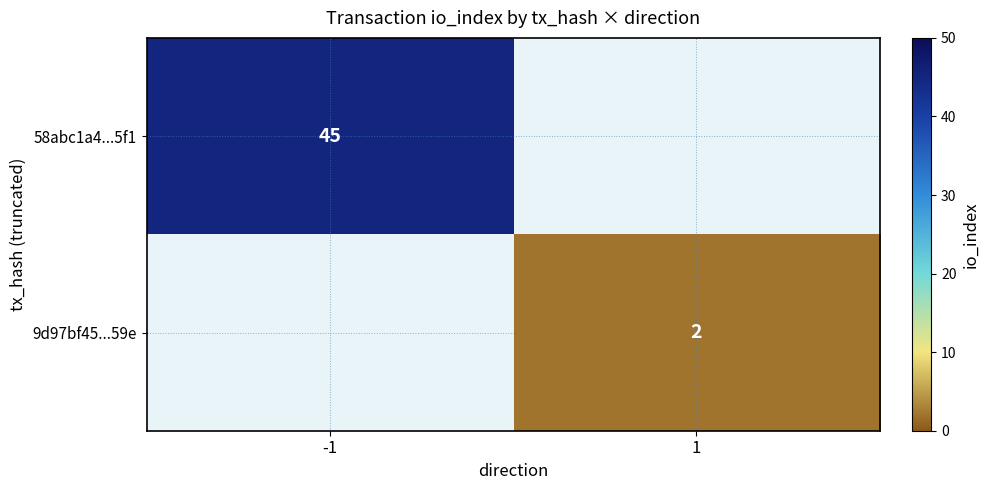

True or false: 9d97bf45...59e has a value of 3 at 1.

False